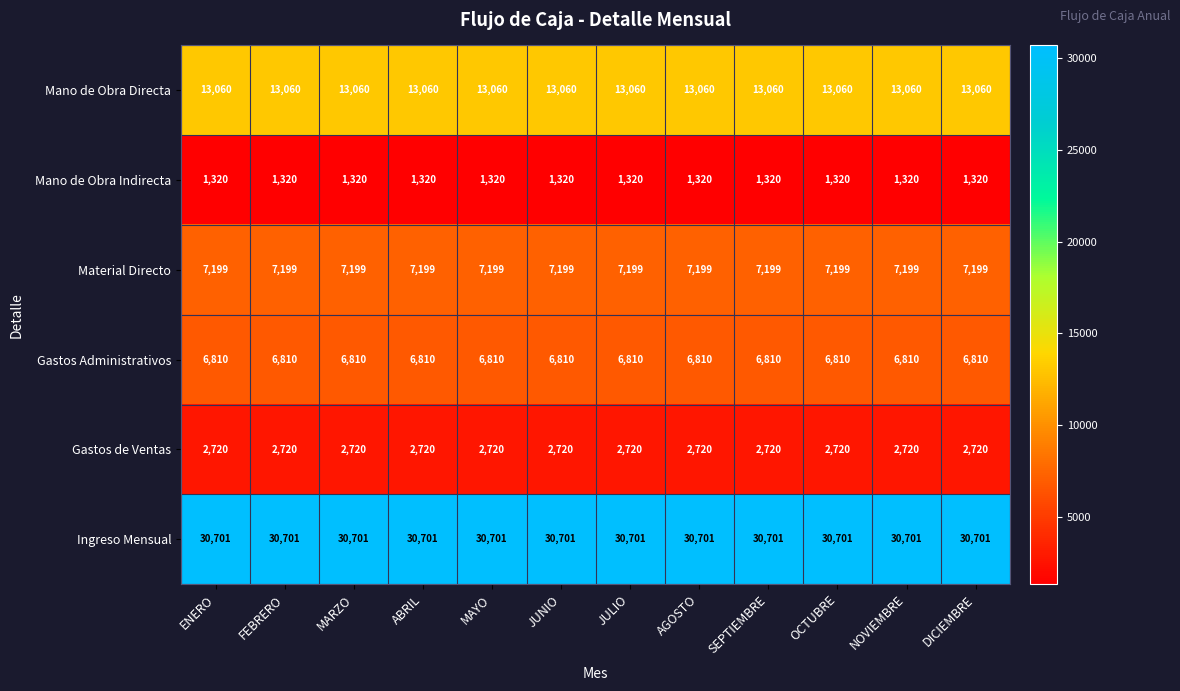

Is the value of Mano de Obra Directa at AGOSTO greater than the value of Gastos Administrativos at AGOSTO?

Yes